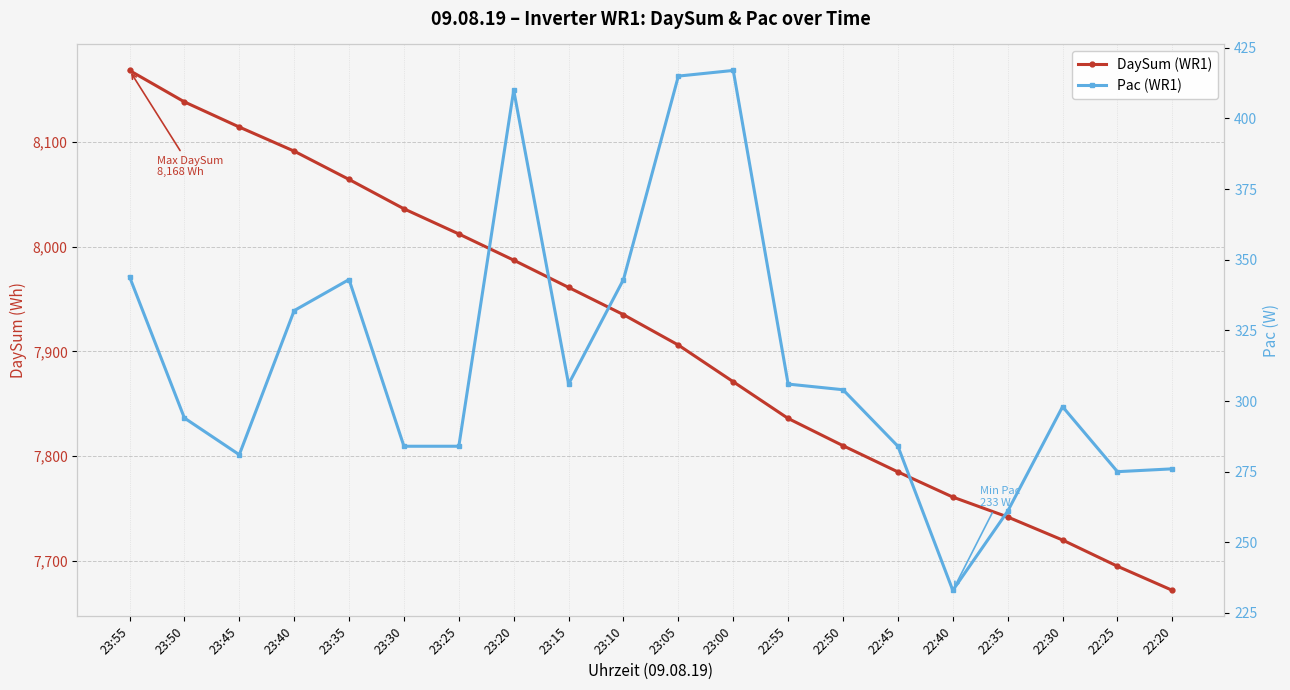

At which label is DaySum (WR1) closest to 7920?

23:05